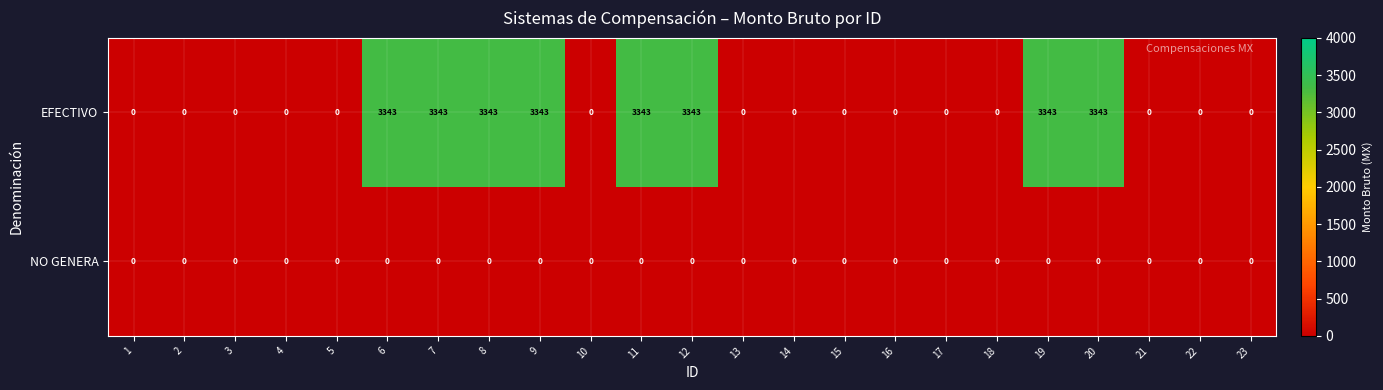

What is the difference between the maximum and minimum values in the EFECTIVO series?

3343